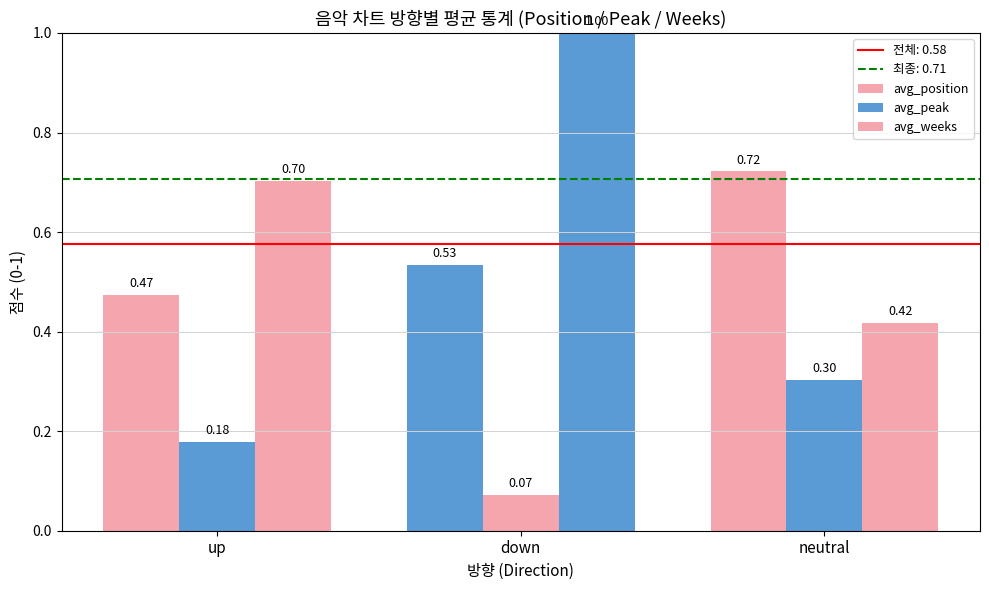

Where is avg_peak nearest to the value 0?

down